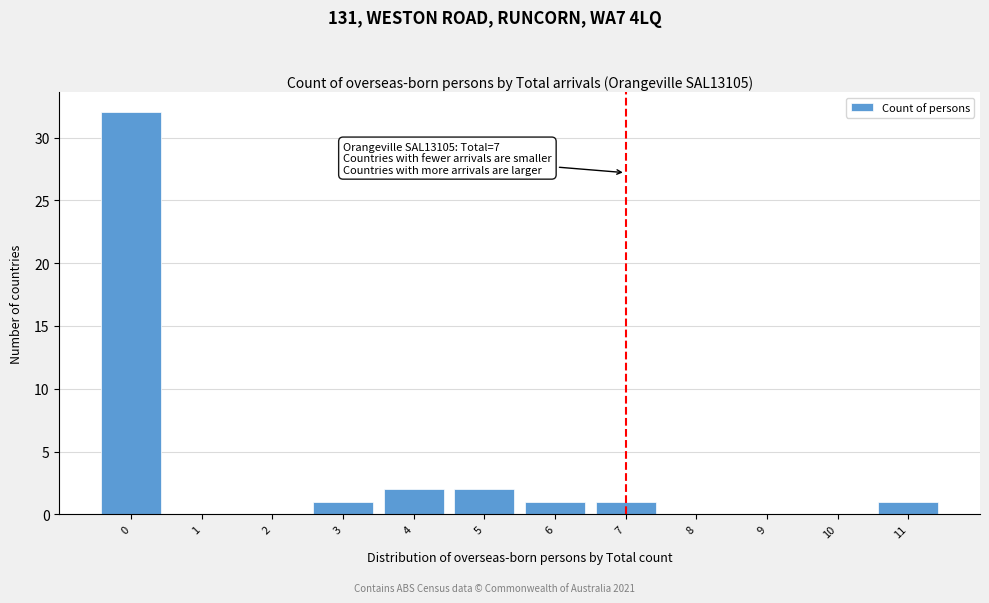

Reading left to right, extract all data points from this chart.

0=32	1=0	2=0	3=1	4=2	5=2	6=1	7=1	8=0	9=0	10=0	11=1